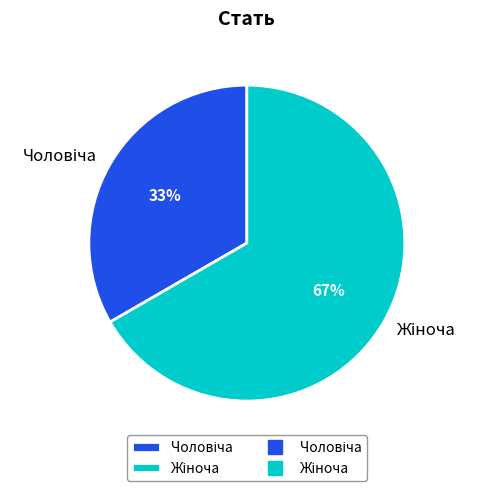

To the nearest percent, what is the average slice percentage?

50%